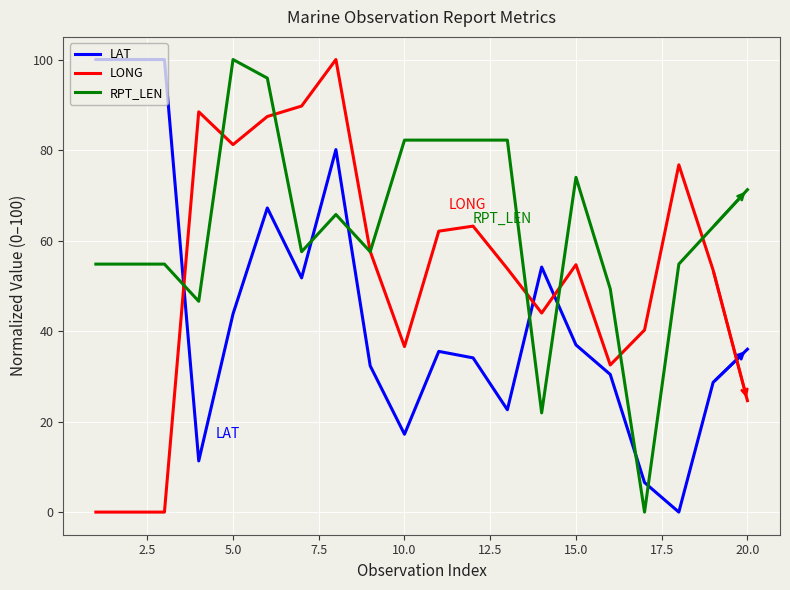

What is the highest value of the RPT_LEN series?

100.0